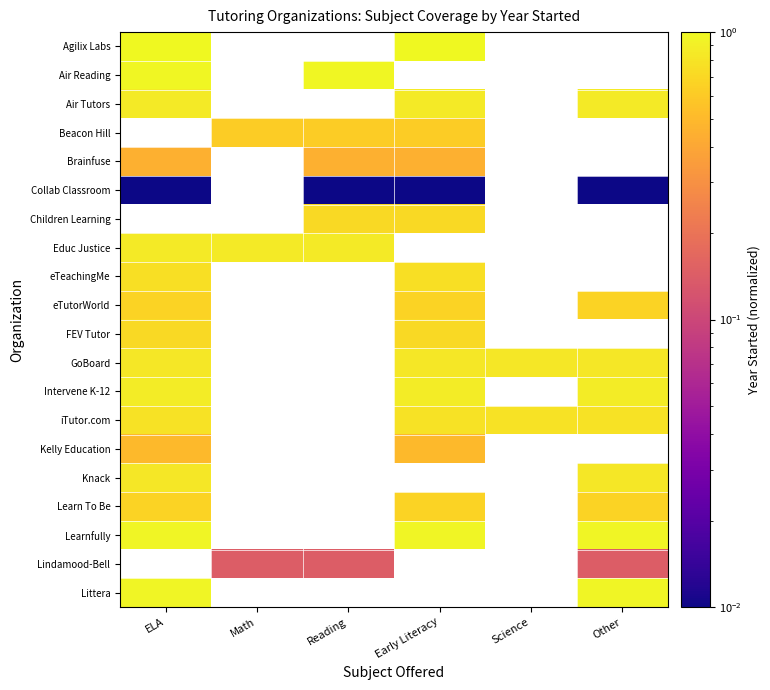

Is it true that eTutorWorld equals 0.5 at ELA?

False